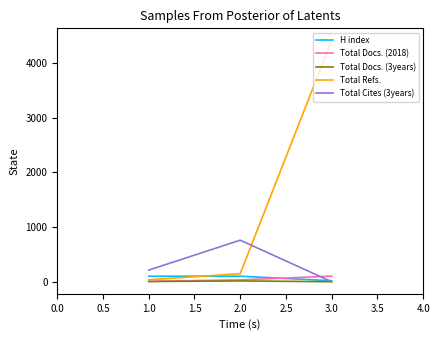

List the labels in order of Total Refs. value, smallest first.

1.0, 2.0, 3.0